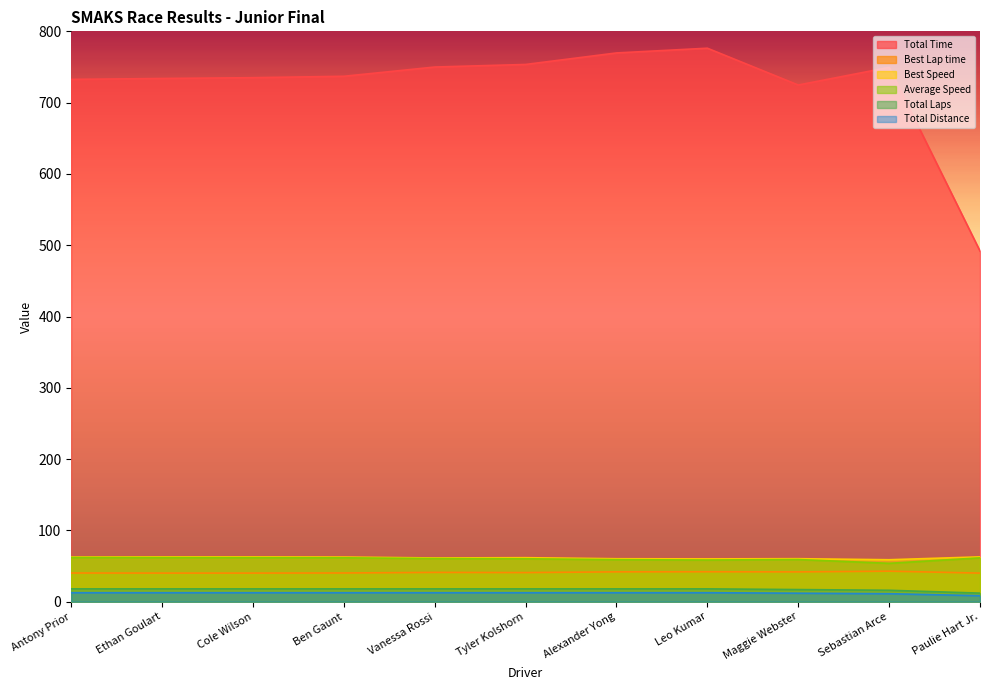

What is the lowest value of the Best Speed series?

58.8